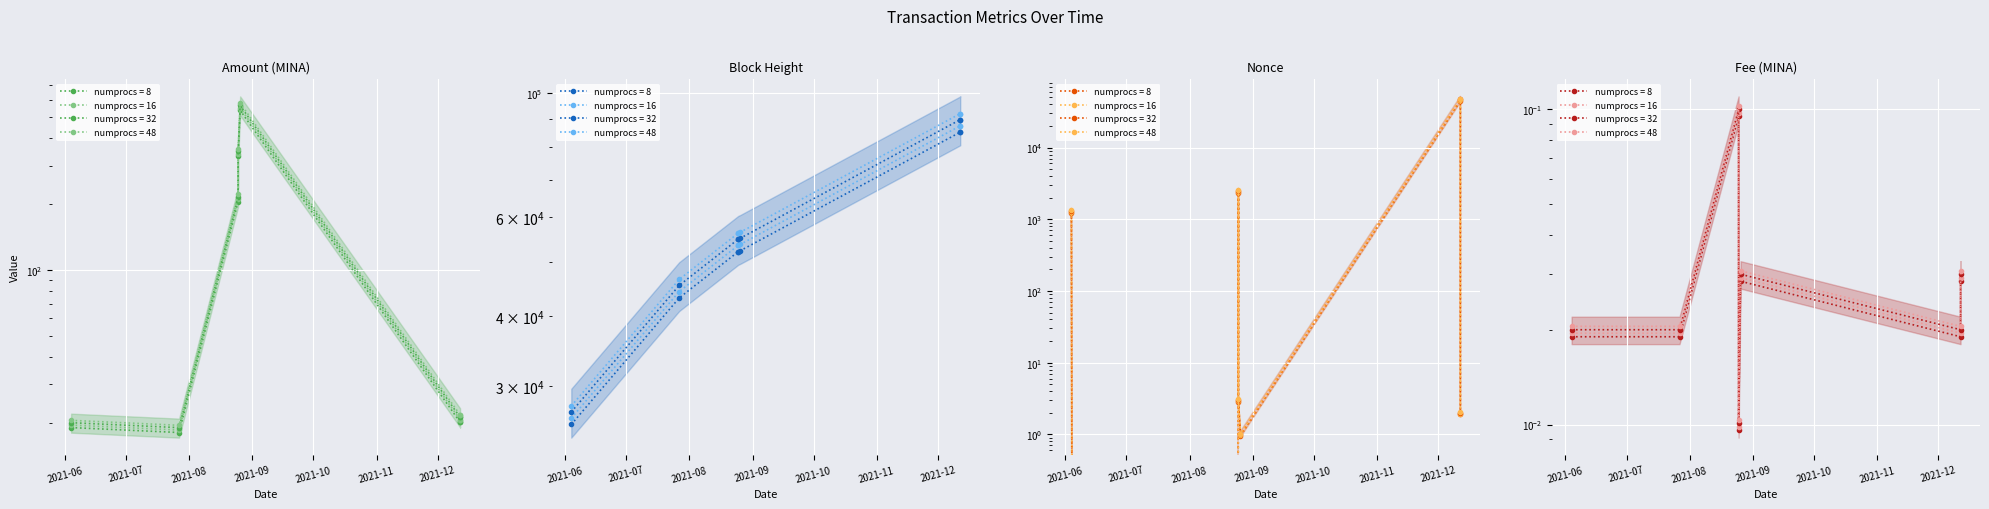

Reading left to right, extract all data points from this chart.

Amount: 2021-06-04=19.0	2021-07-27=18.0	2021-08-25 16:39=205.6	2021-08-25 16:42=332.5	2021-08-26=538.1	2021-12-12 20:09=20.1	2021-12-12 22:00=20.1
BlockHeight: 2021-06-04=25646.2	2021-07-27=43126.2	2021-08-25 16:39=52144.5	2021-08-25 16:42=52145.5	2021-08-26=52345.0	2021-12-12 20:09=85168.4	2021-12-12 22:00=85185.6
Nonce: 2021-06-04=1229.3	2021-07-27=0.0	2021-08-25 16:39=2341.8	2021-08-25 16:42=2.8	2021-08-26=0.9	2021-12-12 20:09=44642.4	2021-12-12 22:00=1.9
Fee: 2021-06-04=0.0	2021-07-27=0.0	2021-08-25 16:39=0.1	2021-08-25 16:42=0.0	2021-08-26=0.0	2021-12-12 20:09=0.0	2021-12-12 22:00=0.0